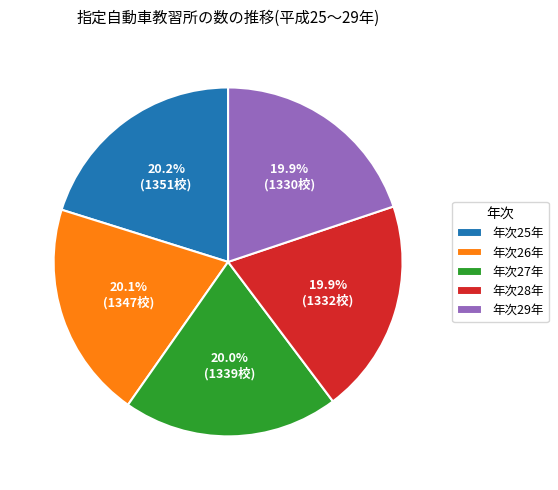

How many segments does this pie chart have?

5